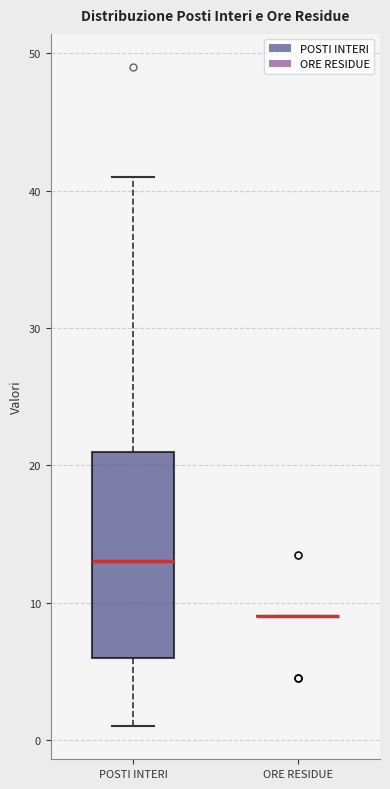

Reading left to right, transcribe this box plot: for each box, give where its median line is, the range the box spans, and where its two whiskers end, as read against the y-axis. The values are not printed on the chart, so give them approximately, as read against the axis.

POSTI INTERI: median 13, box 6 to 21, whiskers 1 to 41
ORE RESIDUE: box collapsed to a line at 9, whiskers 9 to 9